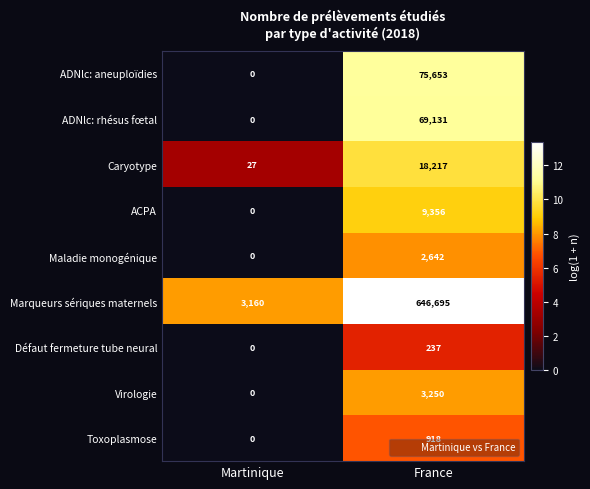

What is the total value across all series at France?

826099